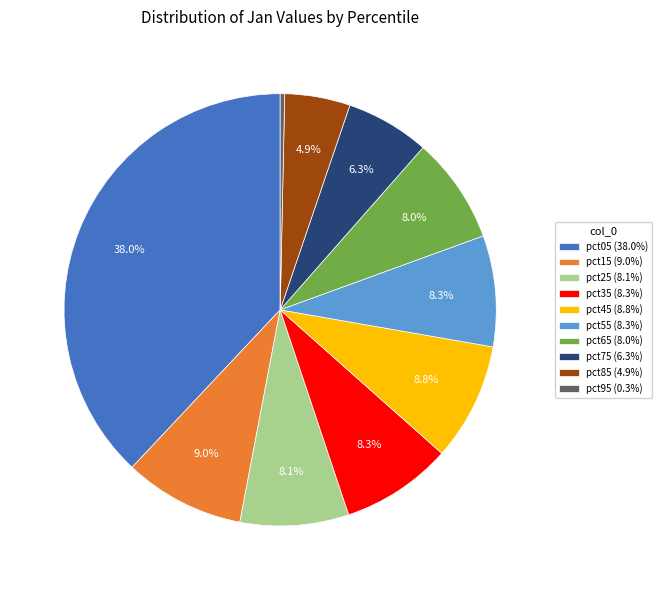

What percentage is the pct15 slice, to the nearest percent?

9%